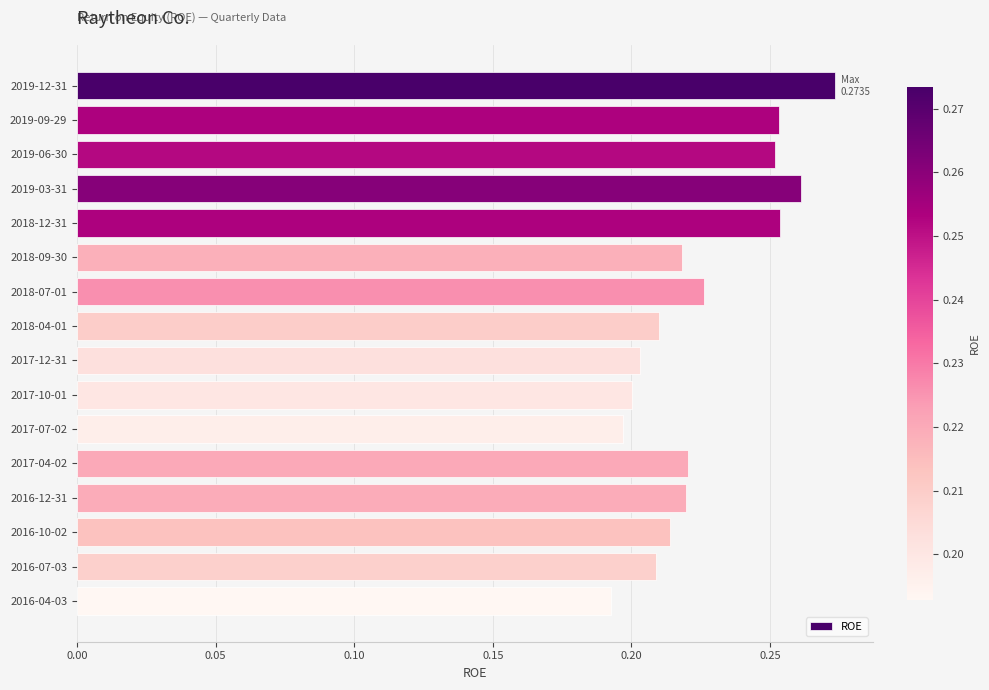

Are the bars grouped side by side (vs. stacked)?

No